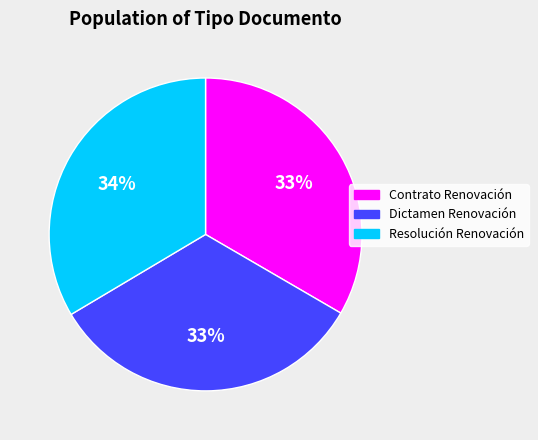

Count the number of slices in the pie.

3